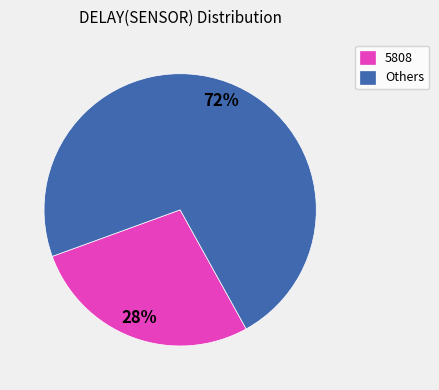

Do Others and 5808 together represent more than half of the pie?

Yes